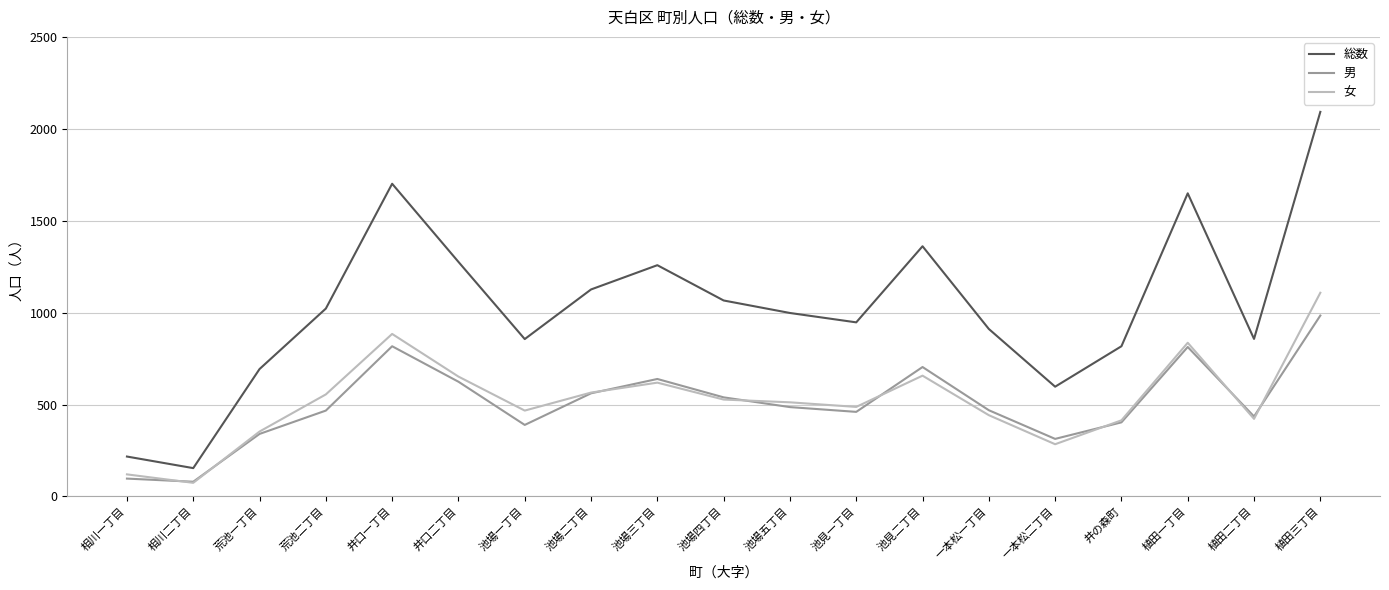

Where is the first local minimum for 女?

相川二丁目